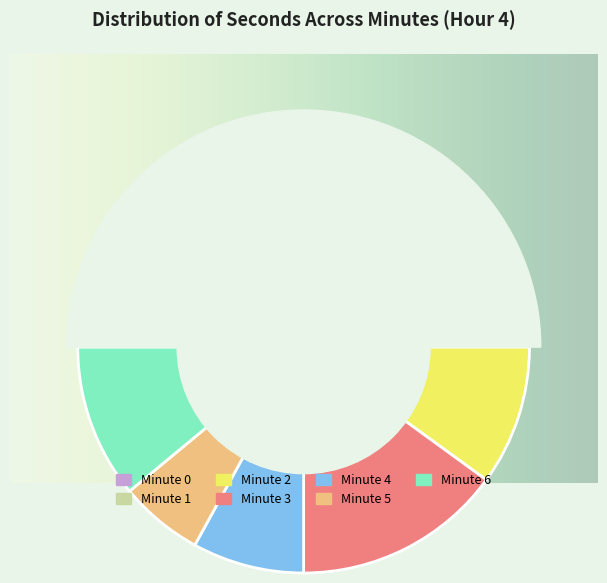

The Minute 0 slice represents 17% of the pie. True or false?

False